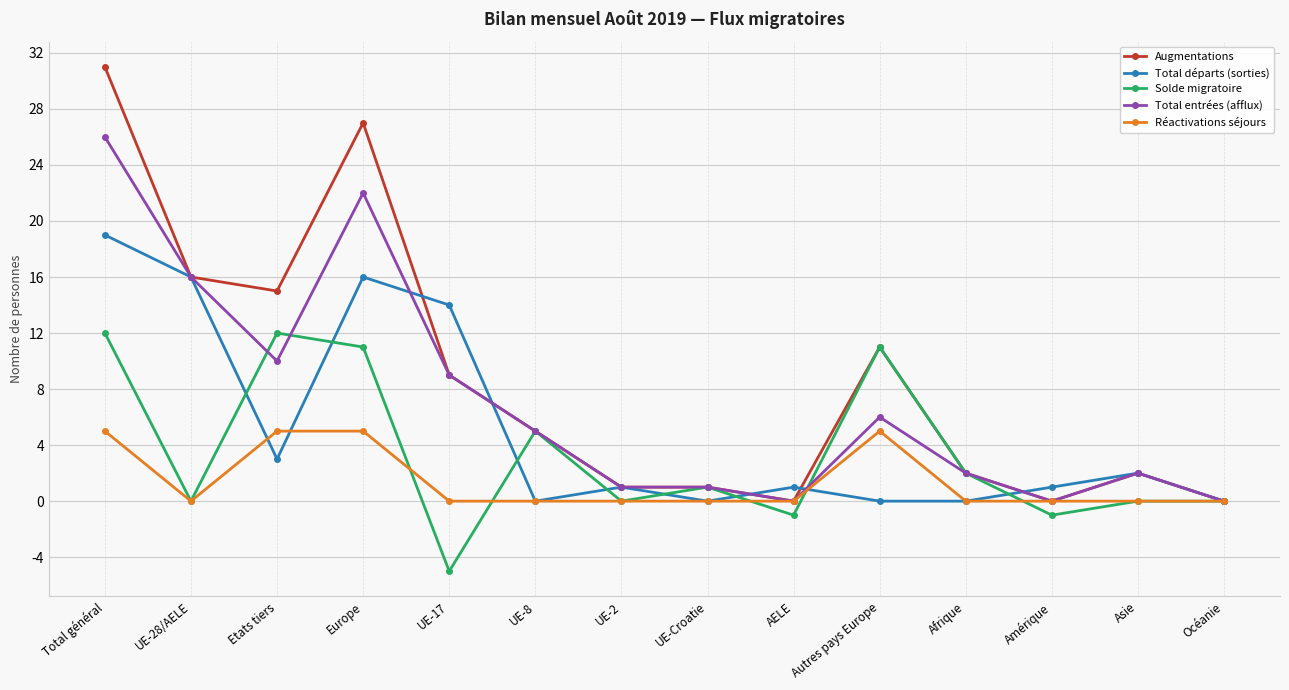

How many lines are shown in the chart?

5